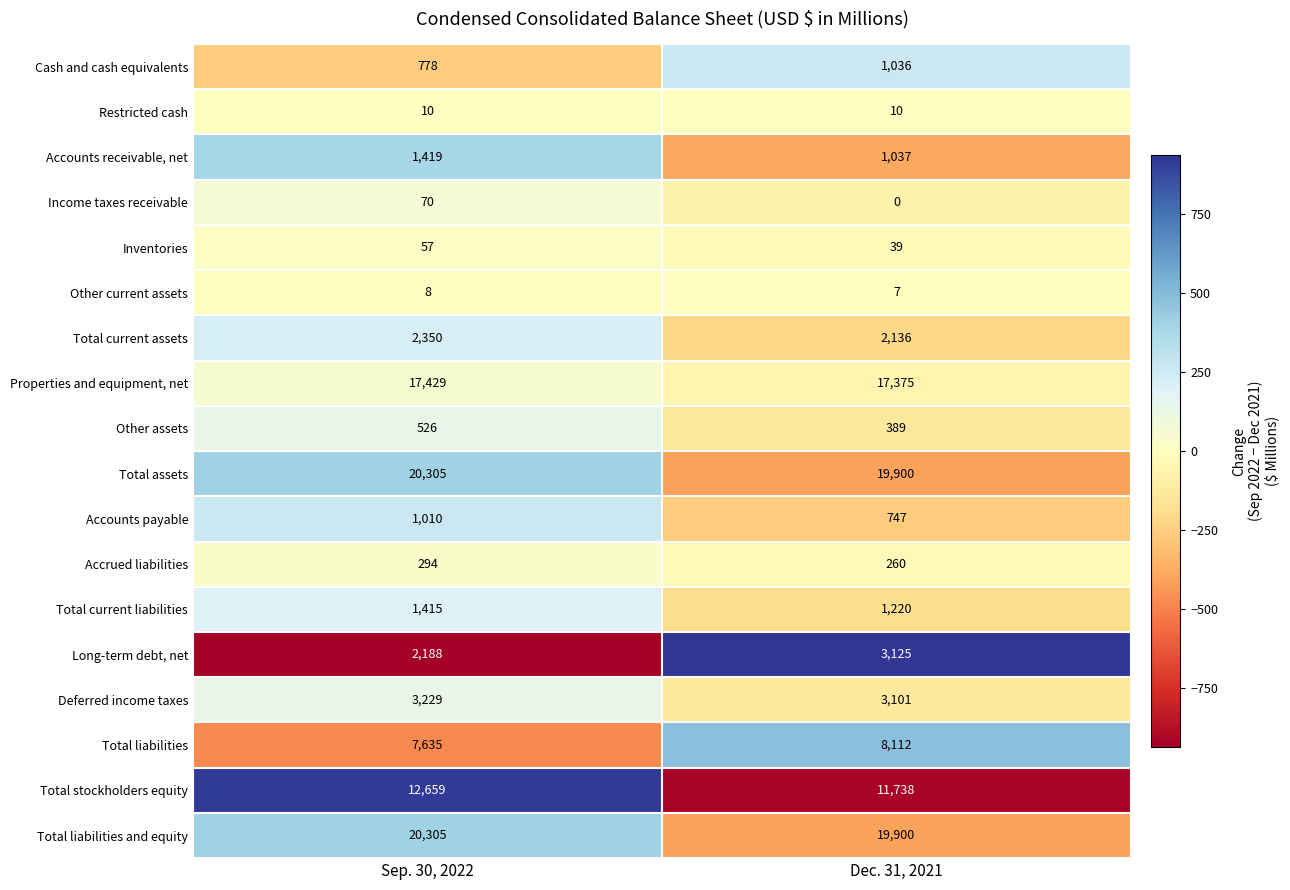

Which series changed the most between Sep. 30, 2022 and Dec. 31, 2021?

Long-term debt, net